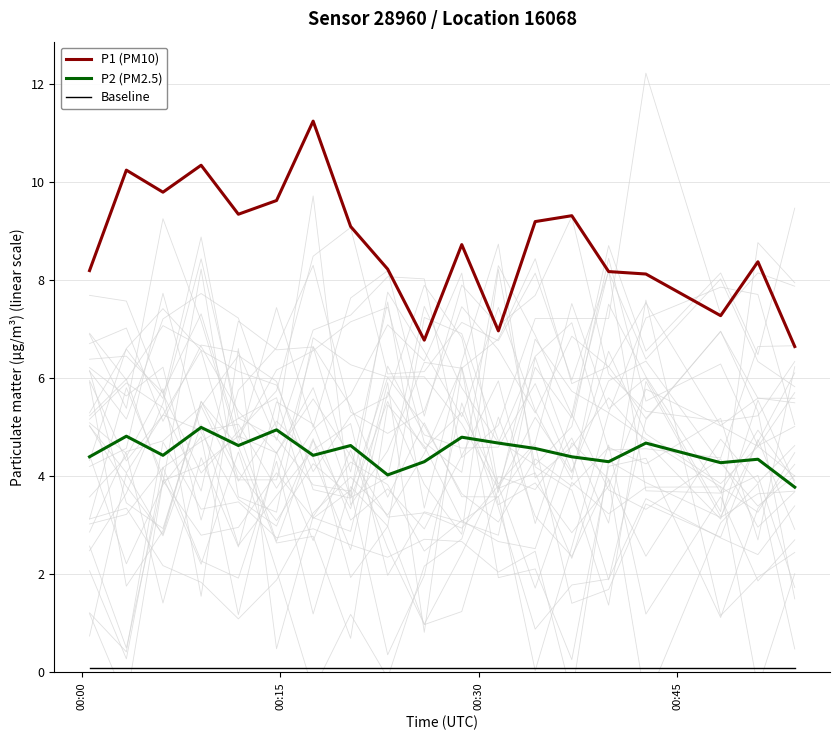

Does the chart display data point markers on the line(s)?

No